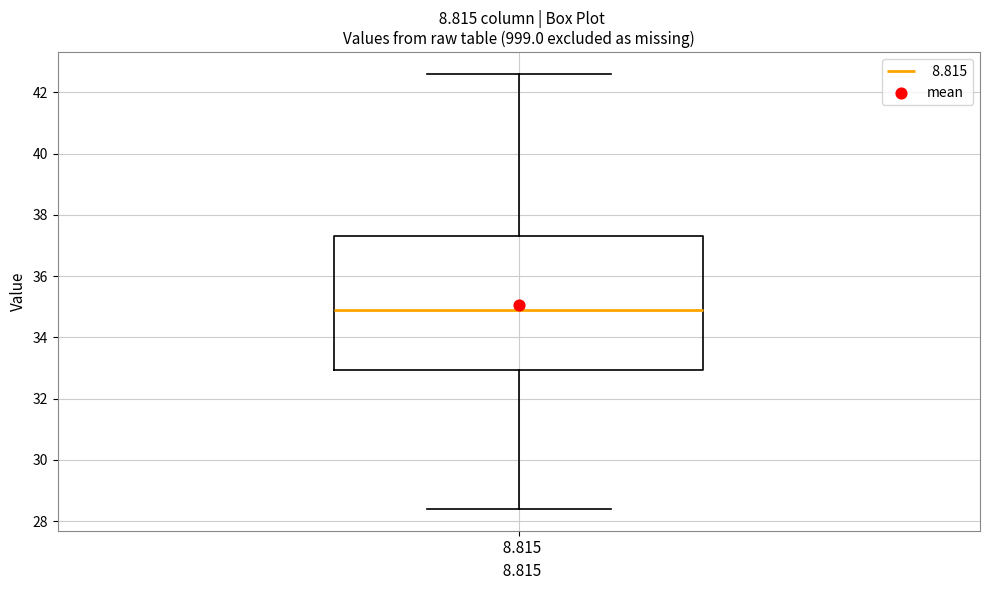

Transcribe this box plot: give where the median line is, the range the box spans, and where the two whiskers end, as read against the y-axis. The values are not printed on the chart, so give them approximately, as read against the axis.

median 35.0, box 33.0 to 37.4, whiskers 28.4 to 42.6